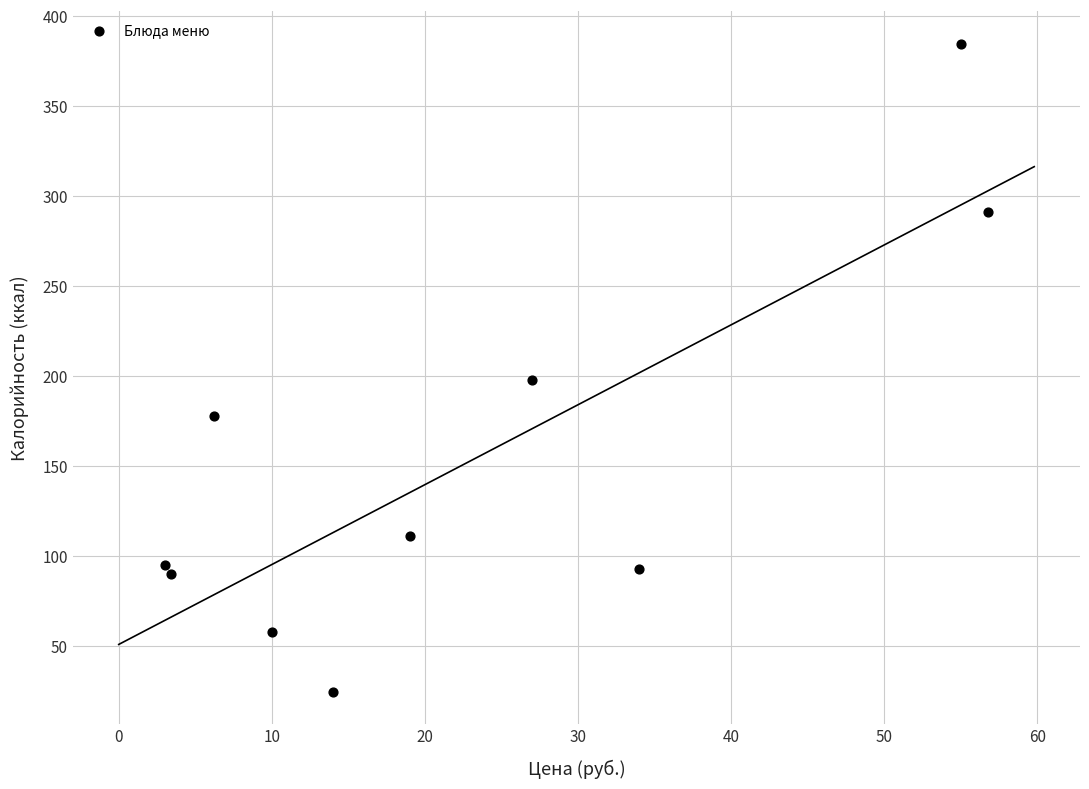

What is the average Y value?

152.2